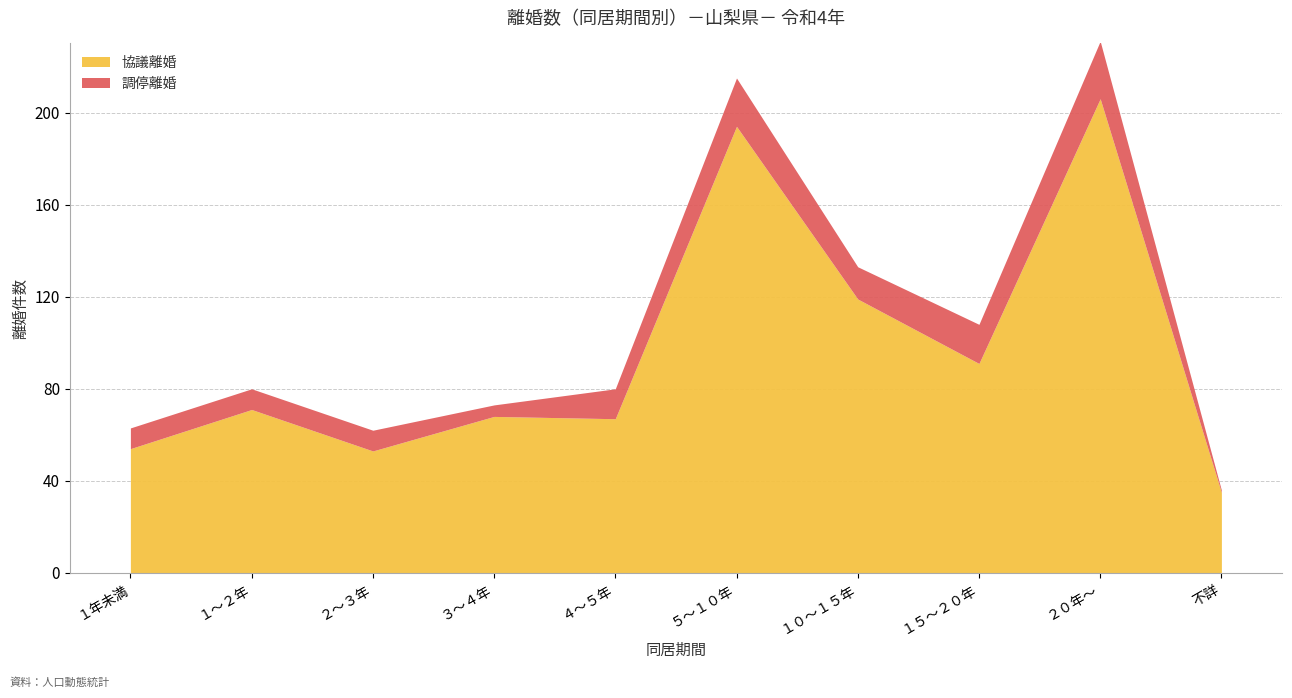

Is it true that 協議離婚 equals 89 at ２～３年?

False